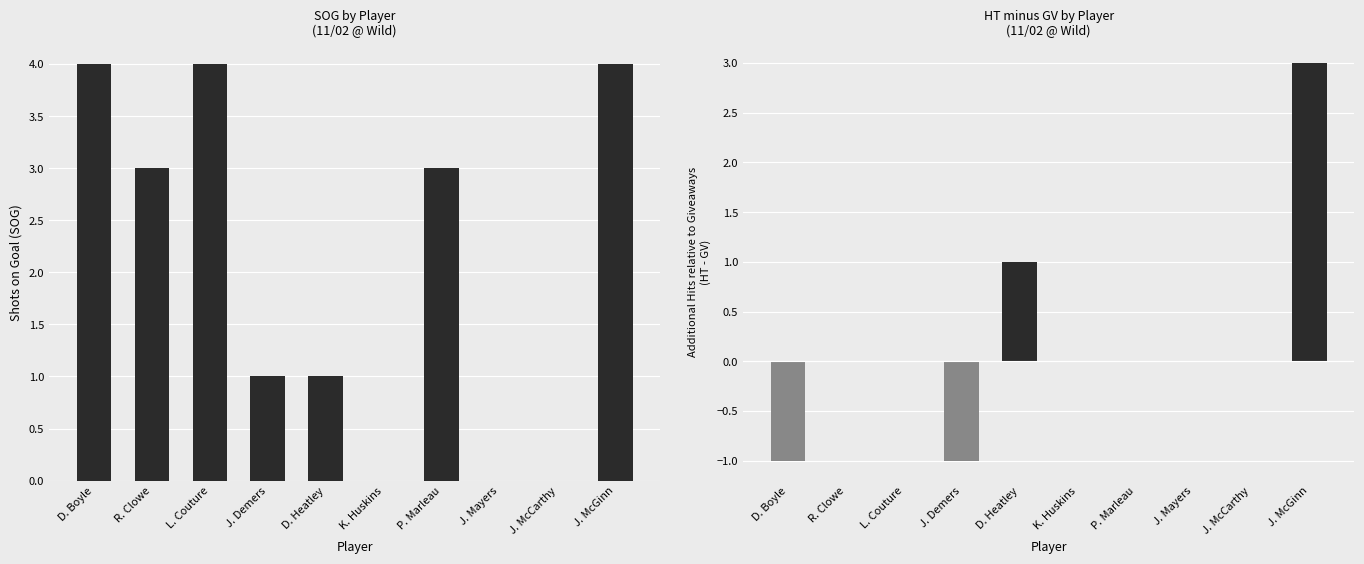

Are the bars horizontal?

No